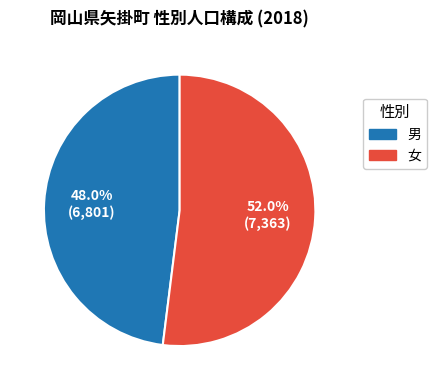

How many segments does this pie chart have?

2